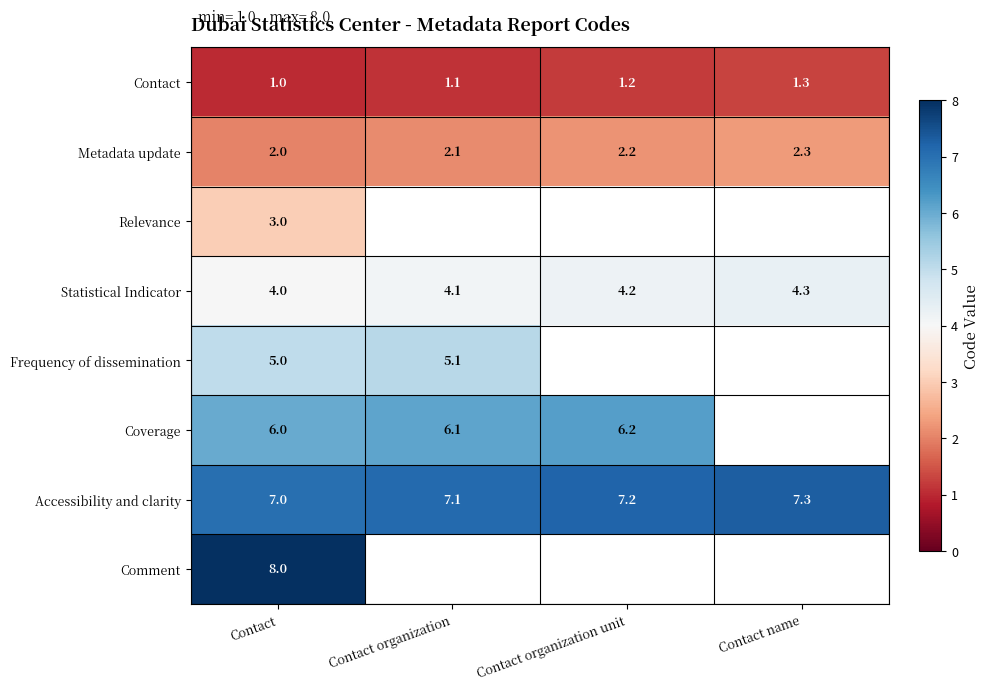

At which label is Statistical Indicator closest to 4?

Contact